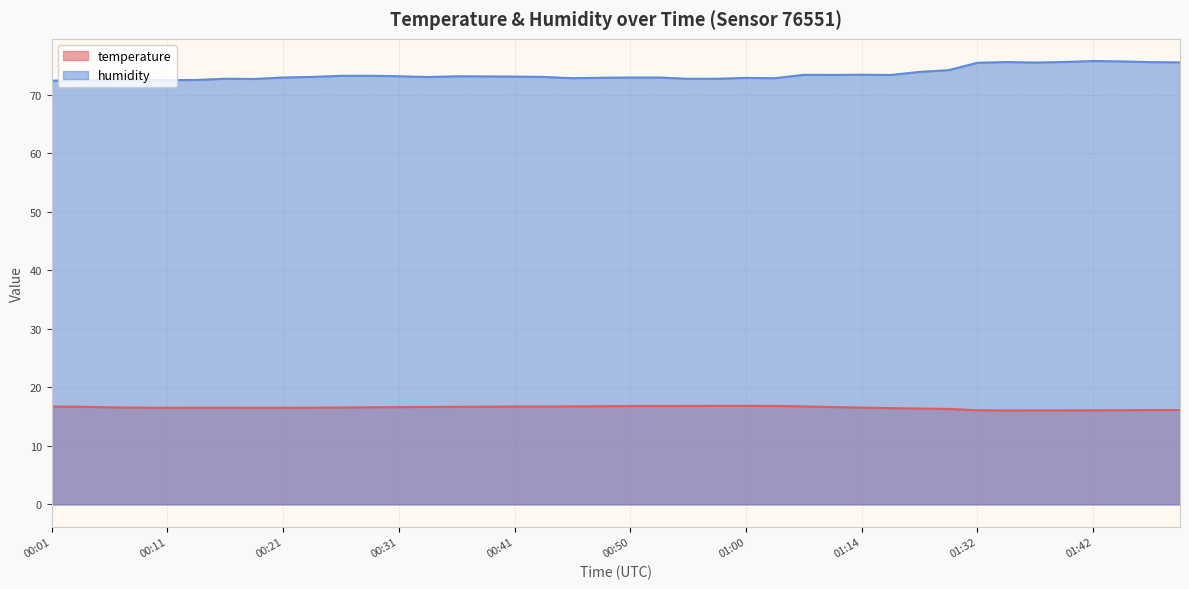

Which has a higher value, 01:12 or 00:46?

00:46